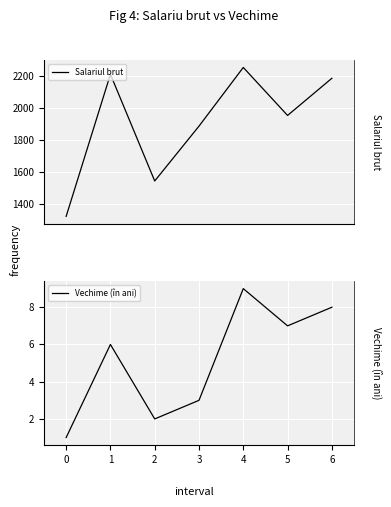

Is this an area chart (filled region under the line)?

No